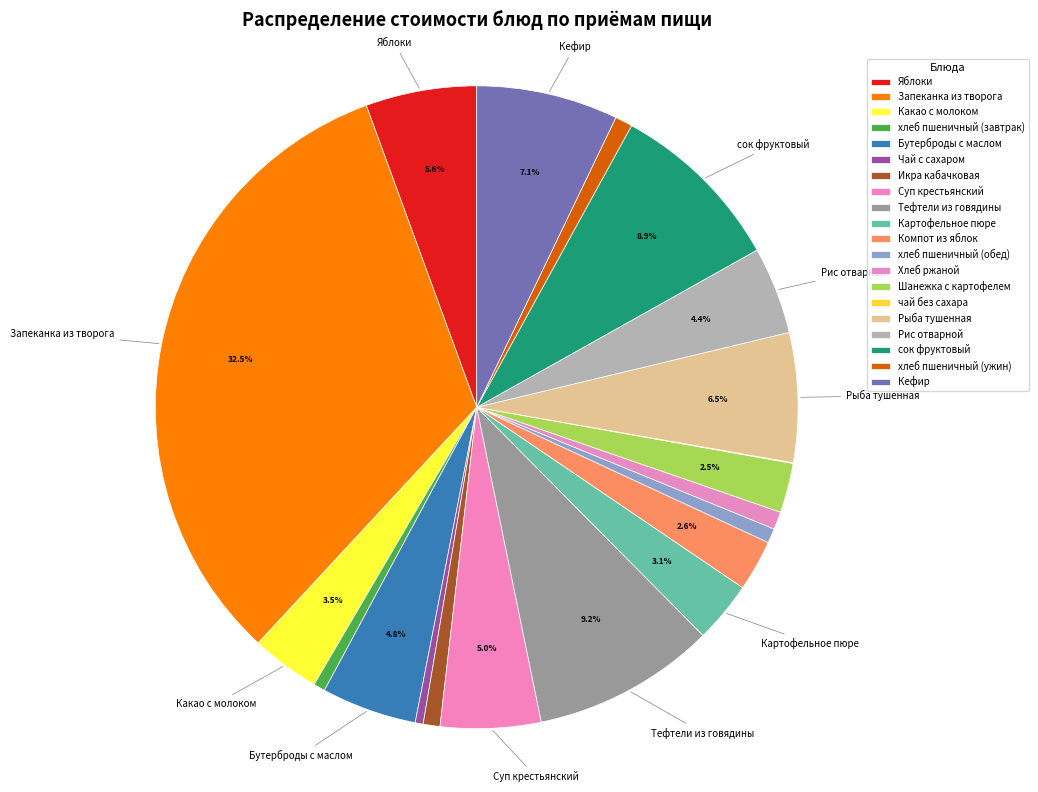

Is it true that Запеканка из творога is 33% of the pie?

True